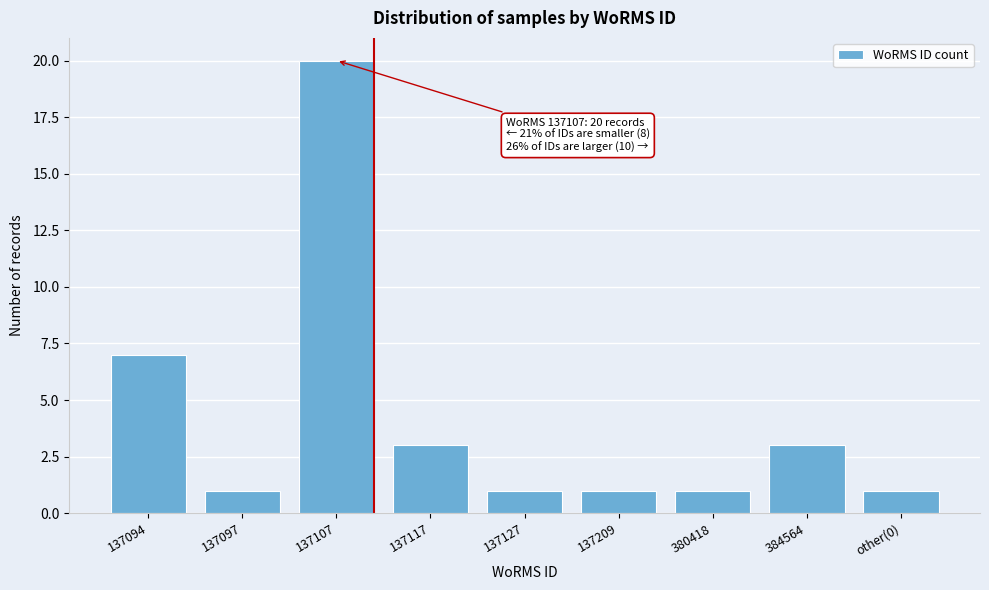

Reading left to right, list all the values displayed in this chart.

7	1	20	3	1	1	1	3	1